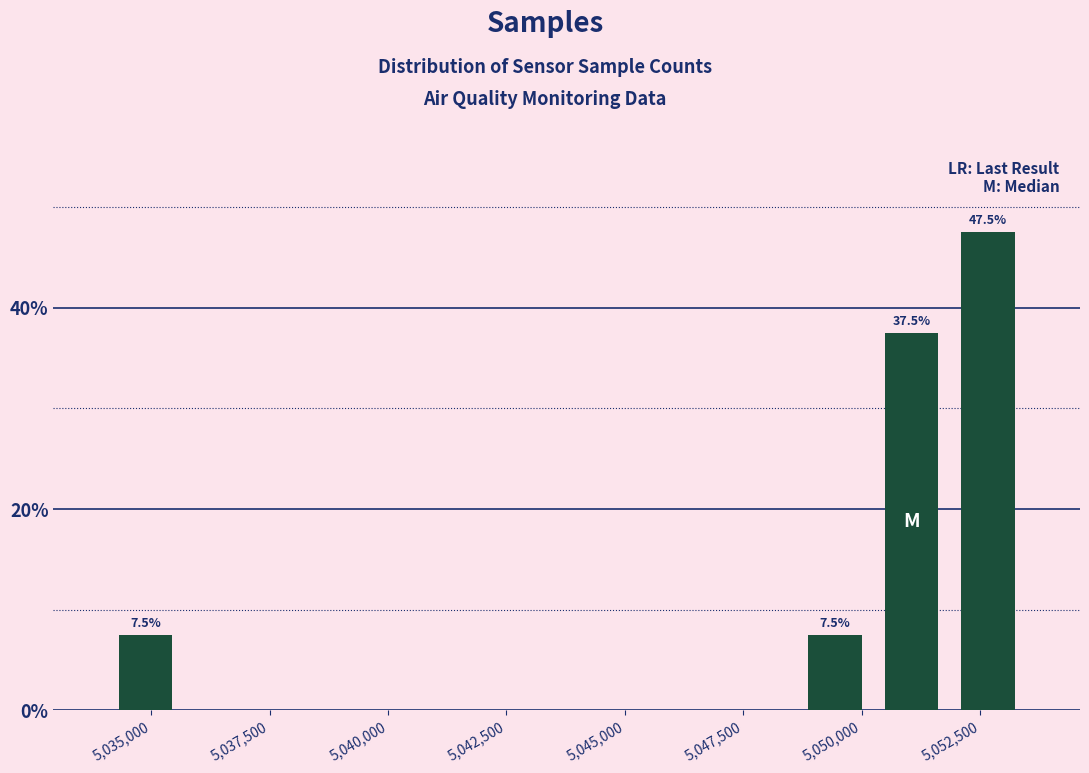

Around what value on the x-axis is the tallest bar? Give the approximate position of its centre, as read against the axis.

5052500